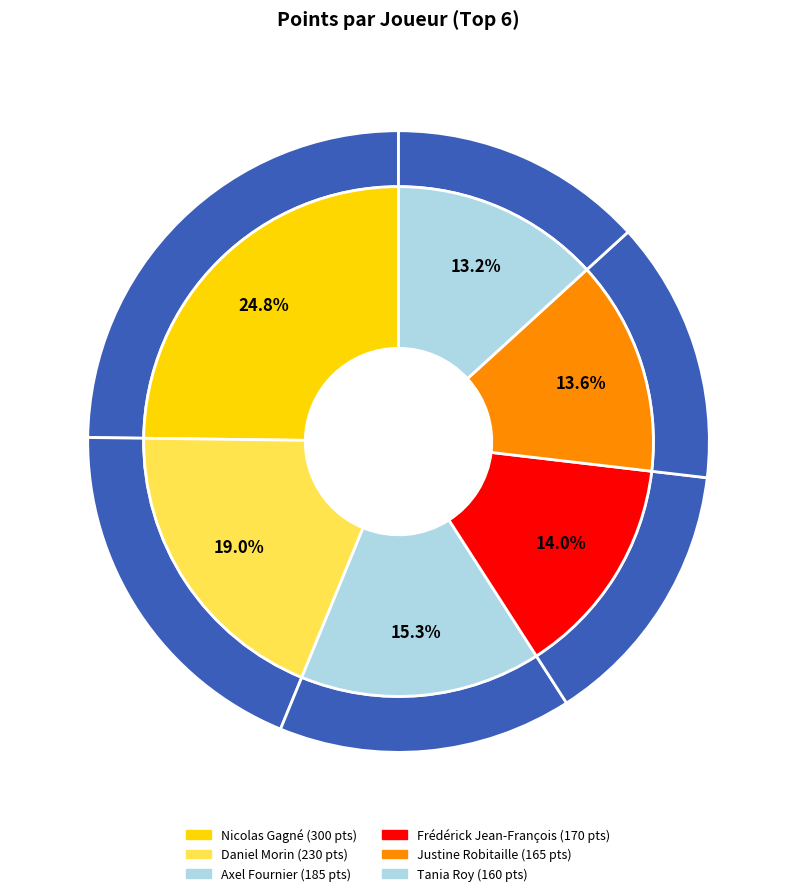

Is there any slice that represents more than half of the pie?

No